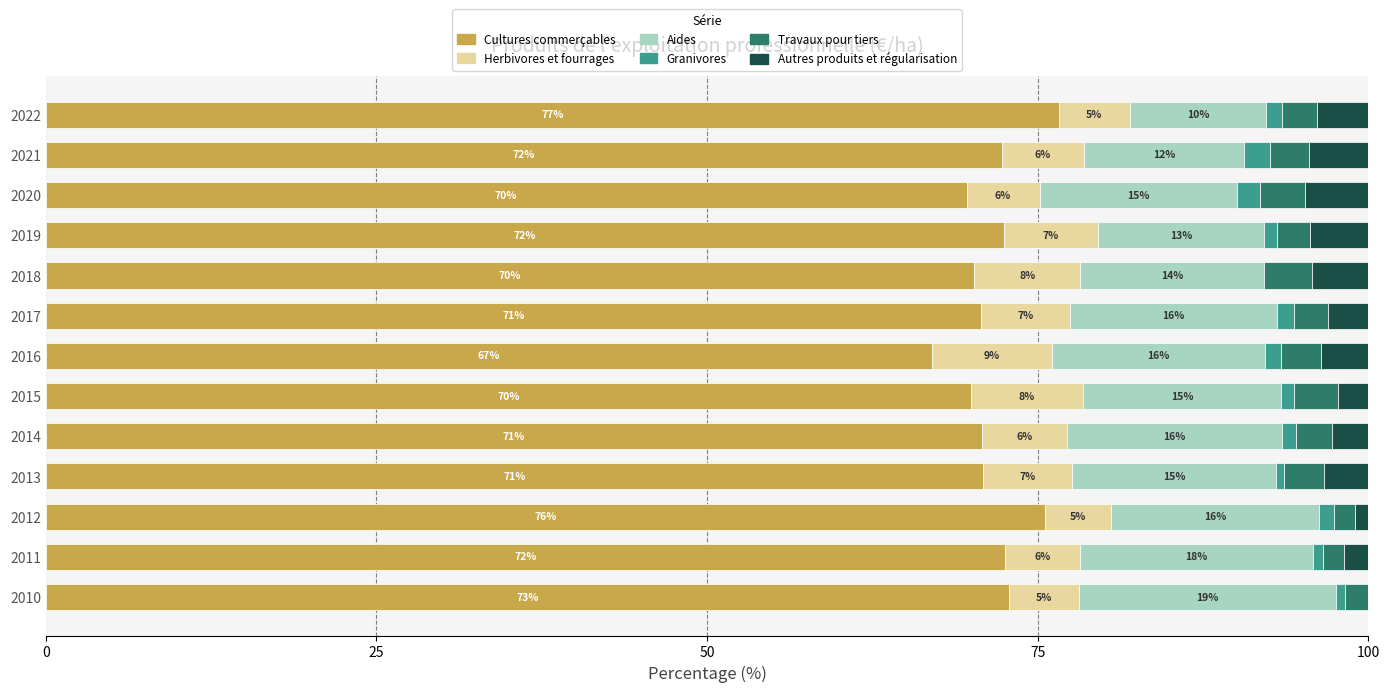

What are all the series names shown in the legend?

Cultures commerçables, Herbivores et fourrages, Aides, Granivores, Travaux pour tiers, Autres produits et régularisation